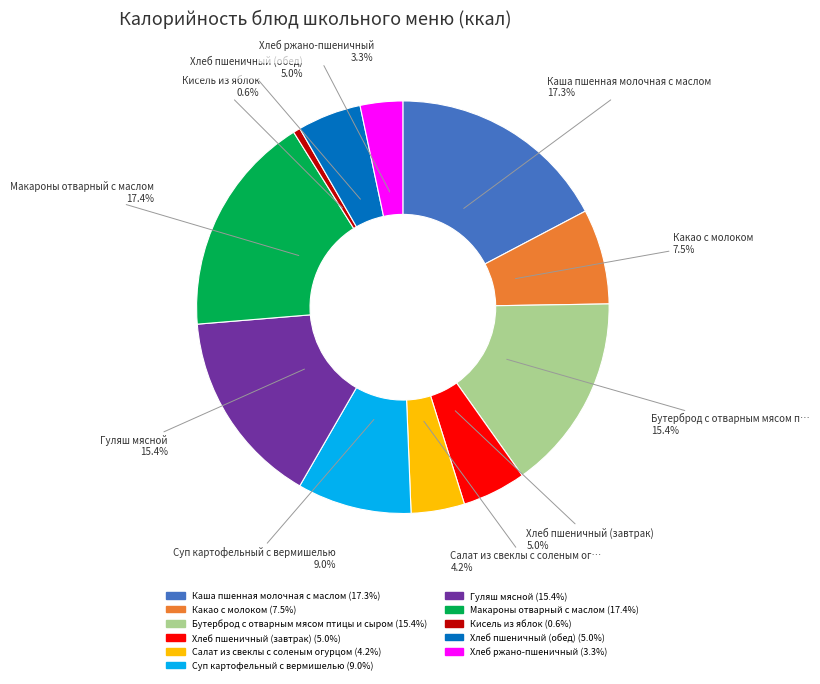

Is Какао с молоком the majority of the pie?

No